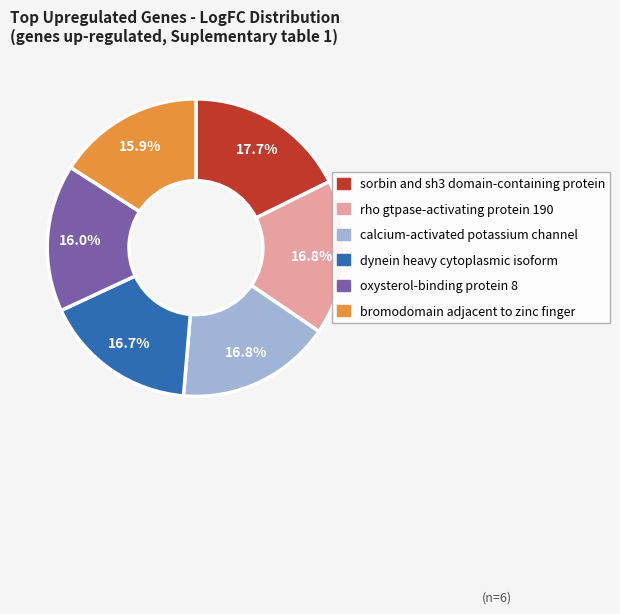

To the nearest percent, what is the combined percentage of rho gtpase-activating protein 190 and calcium-activated potassium channel?

34%